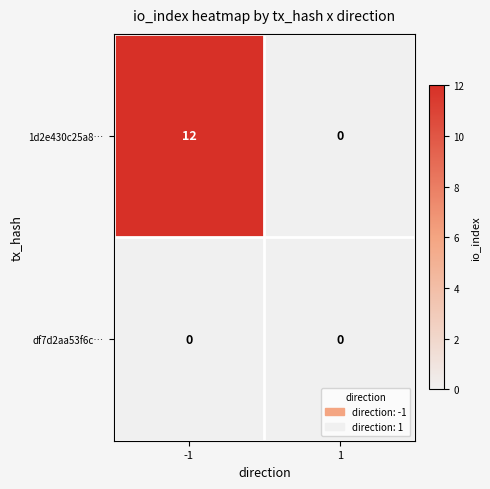

At -1, list the series in order from smallest to largest.

df7d2aa53f6c…, 1d2e430c25a8…